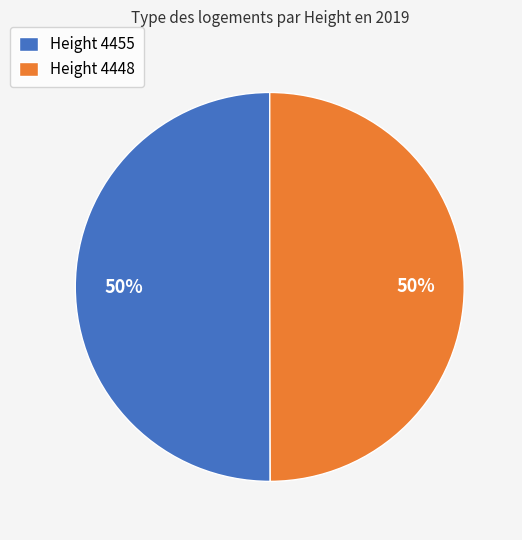

Combined, do Height 4448 and Height 4455 account for over 50%?

Yes